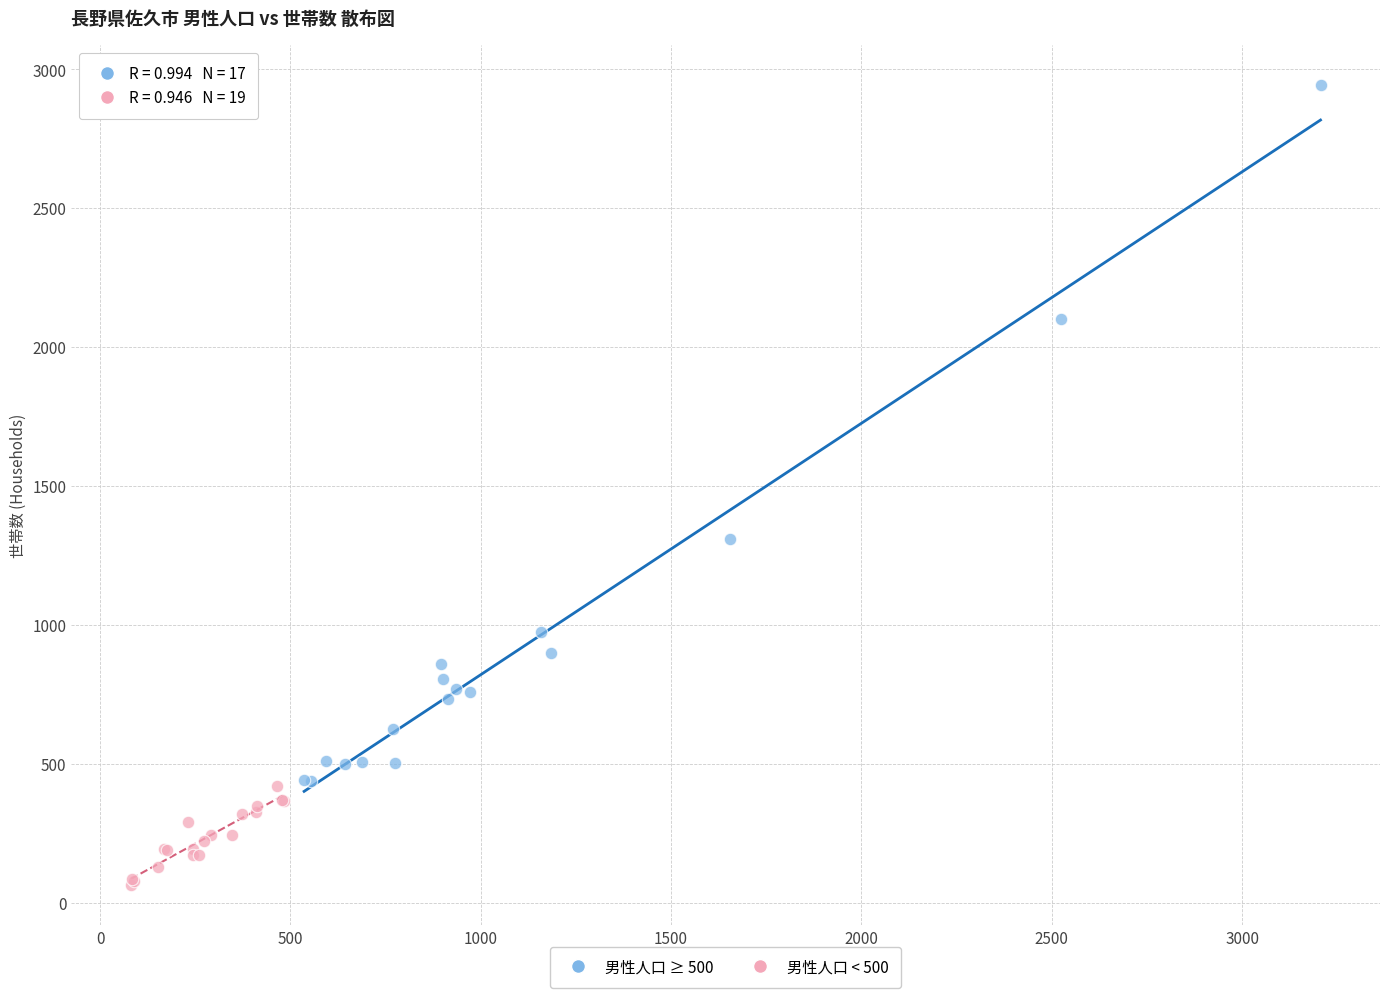

Which series contains the lowest Y value?

男性人口 < 500